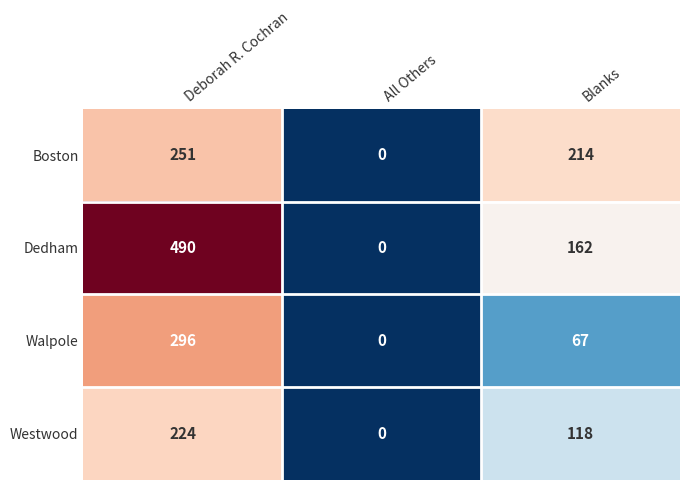

What is the difference between the highest and lowest values at Deborah R. Cochran?

266